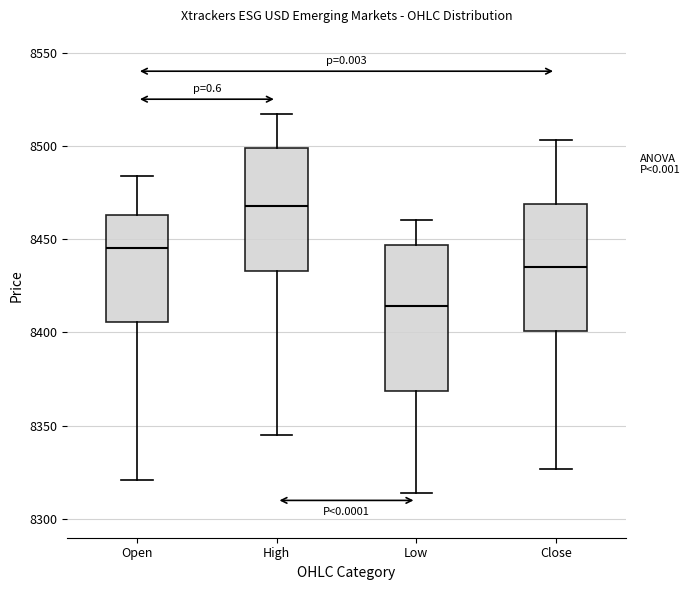

Comparing the boxes themselves (not the whiskers), which one is the tallest?

Low